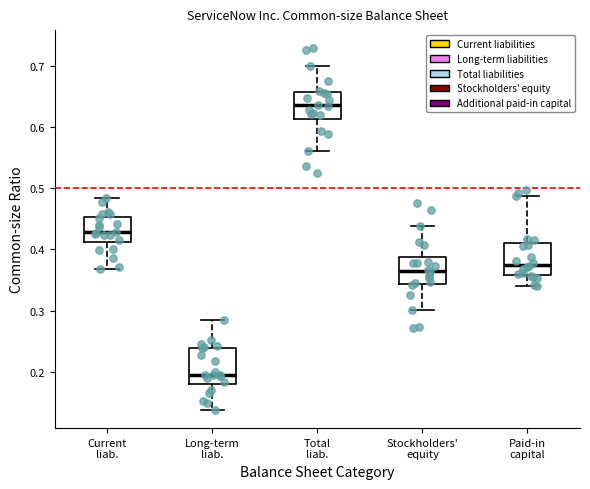

Reading left to right, transcribe this box plot: for each box, give where its median line is, the range the box spans, and where its two whiskers end, as read against the y-axis. The values are not printed on the chart, so give them approximately, as read against the axis.

Current liab.: median 0.43, box 0.41 to 0.45, whiskers 0.37 to 0.48
Long-term liab.: median 0.20, box 0.18 to 0.24, whiskers 0.14 to 0.29
Total liab.: median 0.64, box 0.61 to 0.66, whiskers 0.56 to 0.70
Stockholders' equity: median 0.36, box 0.34 to 0.39, whiskers 0.30 to 0.44
Paid-in capital: median 0.37, box 0.36 to 0.41, whiskers 0.34 to 0.49